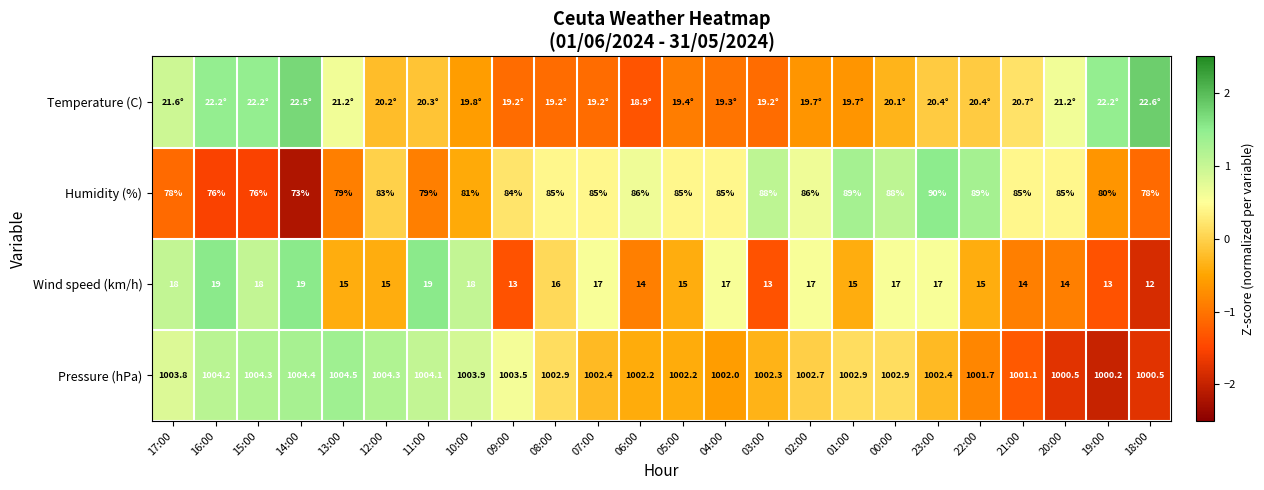

Is the value of Pressure (hPa) at 09:00 greater than the value of Wind speed (km/h) at 19:00?

Yes